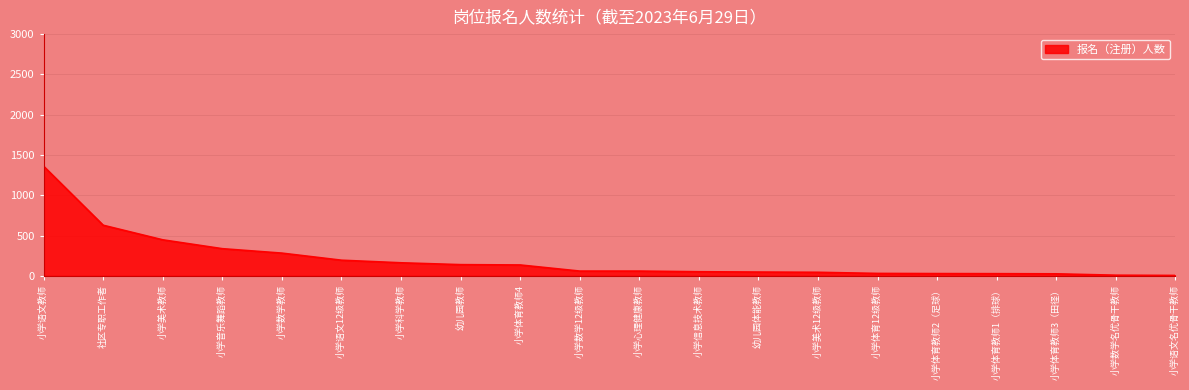

What is the change in value from 小学体育教师3（田径） to 小学语文名优骨干教师?

-20